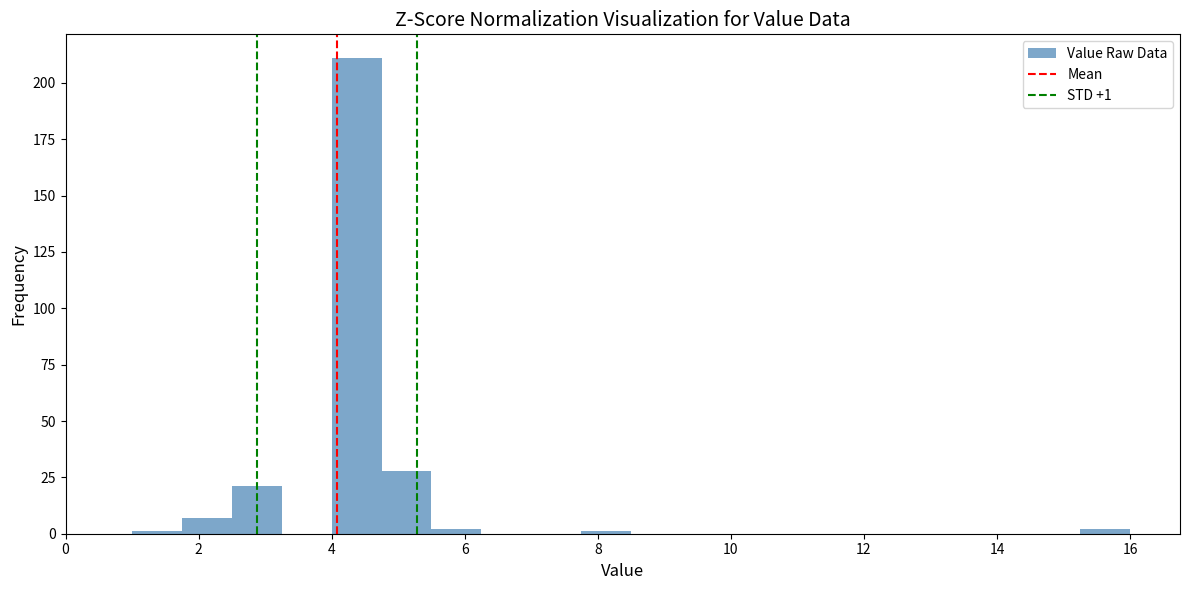

Read against the x-axis, roughly where is the centre of the tallest bar?

4.4